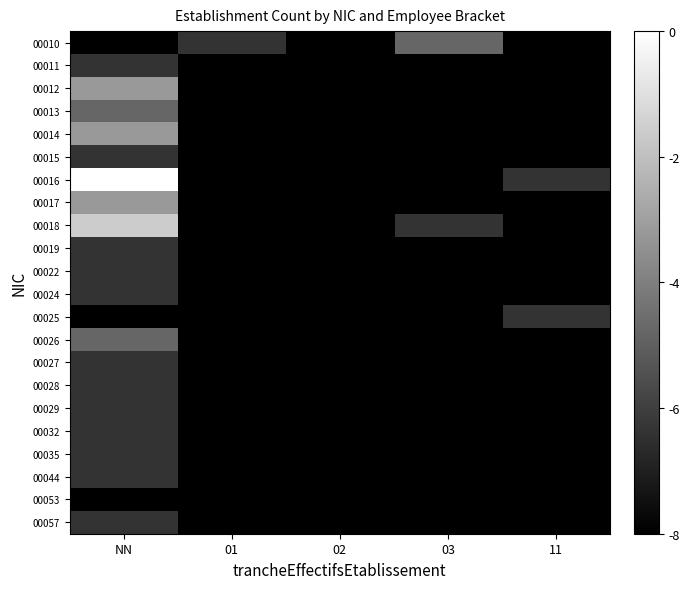

Reading left to right, extract all data points from this chart.

00010: NN=-8.0	01=-6.4	02=-8.0	03=-4.8	11=-8.0
00011: NN=-6.4	01=-8.0	02=-8.0	03=-8.0	11=-8.0
00012: NN=-3.2	01=-8.0	02=-8.0	03=-8.0	11=-8.0
00013: NN=-4.8	01=-8.0	02=-8.0	03=-8.0	11=-8.0
00014: NN=-3.2	01=-8.0	02=-8.0	03=-8.0	11=-8.0
00015: NN=-6.4	01=-8.0	02=-8.0	03=-8.0	11=-8.0
00016: NN=0.0	01=-8.0	02=-8.0	03=-8.0	11=-6.4
00017: NN=-3.2	01=-8.0	02=-8.0	03=-8.0	11=-8.0
00018: NN=-1.6	01=-8.0	02=-8.0	03=-6.4	11=-8.0
00019: NN=-6.4	01=-8.0	02=-8.0	03=-8.0	11=-8.0
00022: NN=-6.4	01=-8.0	02=-8.0	03=-8.0	11=-8.0
00024: NN=-6.4	01=-8.0	02=-8.0	03=-8.0	11=-8.0
00025: NN=-8.0	01=-8.0	02=-8.0	03=-8.0	11=-6.4
00026: NN=-4.8	01=-8.0	02=-8.0	03=-8.0	11=-8.0
00027: NN=-6.4	01=-8.0	02=-8.0	03=-8.0	11=-8.0
00028: NN=-6.4	01=-8.0	02=-8.0	03=-8.0	11=-8.0
00029: NN=-6.4	01=-8.0	02=-8.0	03=-8.0	11=-8.0
00032: NN=-6.4	01=-8.0	02=-8.0	03=-8.0	11=-8.0
00035: NN=-6.4	01=-8.0	02=-8.0	03=-8.0	11=-8.0
00044: NN=-6.4	01=-8.0	02=-8.0	03=-8.0	11=-8.0
00053: NN=-8.0	01=-8.0	02=-8.0	03=-8.0	11=-8.0
00057: NN=-6.4	01=-8.0	02=-8.0	03=-8.0	11=-8.0